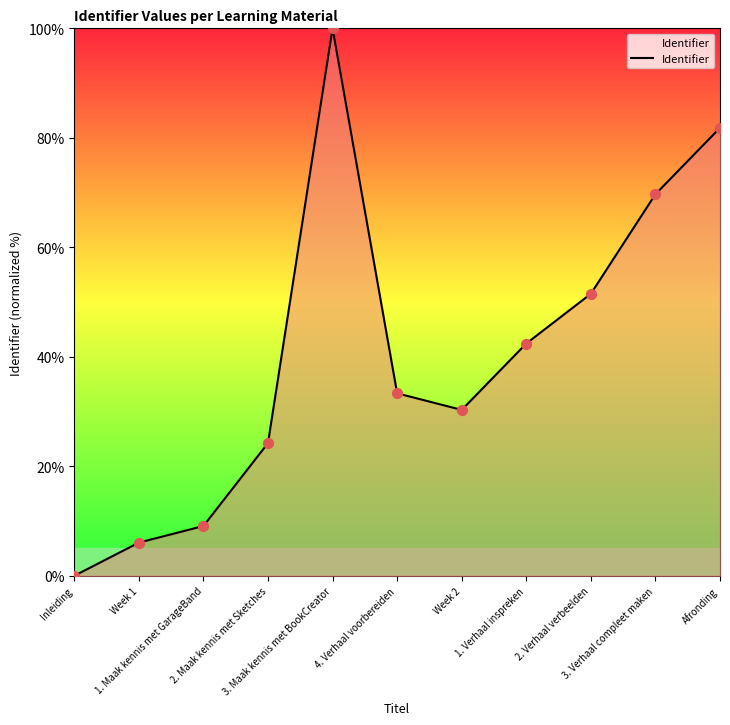

Which has a higher value, Week 1 or 2. Verhaal verbeelden?

2. Verhaal verbeelden